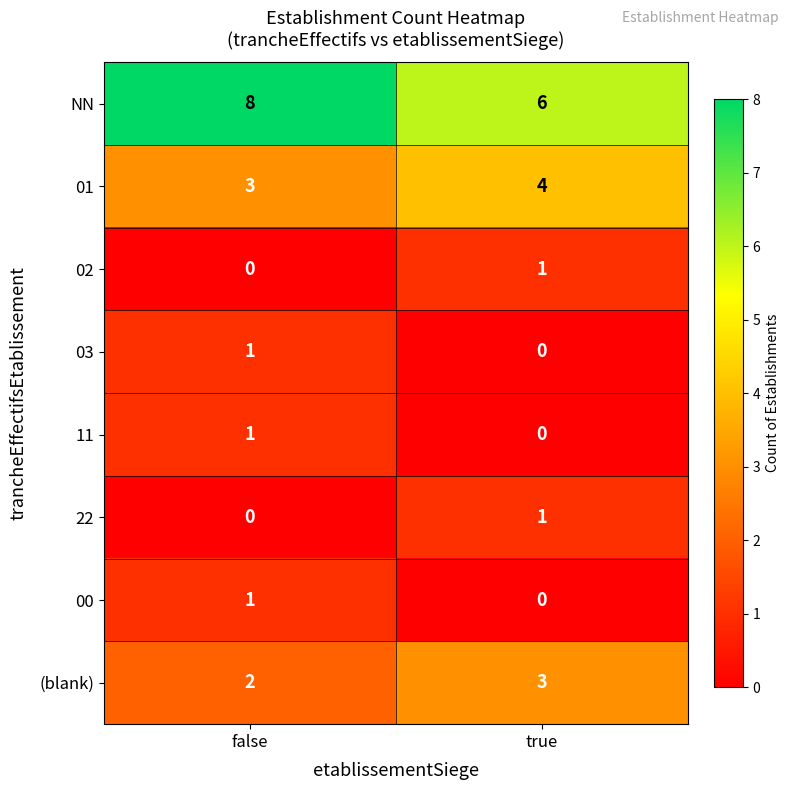

True or false: 00 has a value of 2 at false.

False